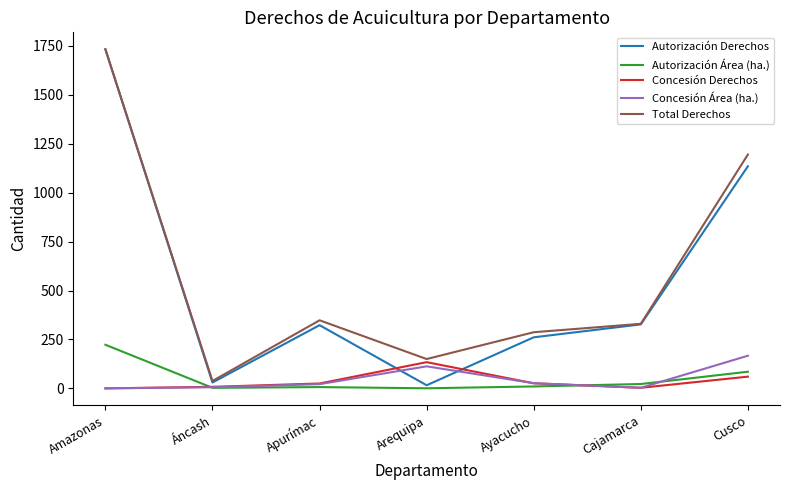

What is the total value across all series at Cusco?

2642.0